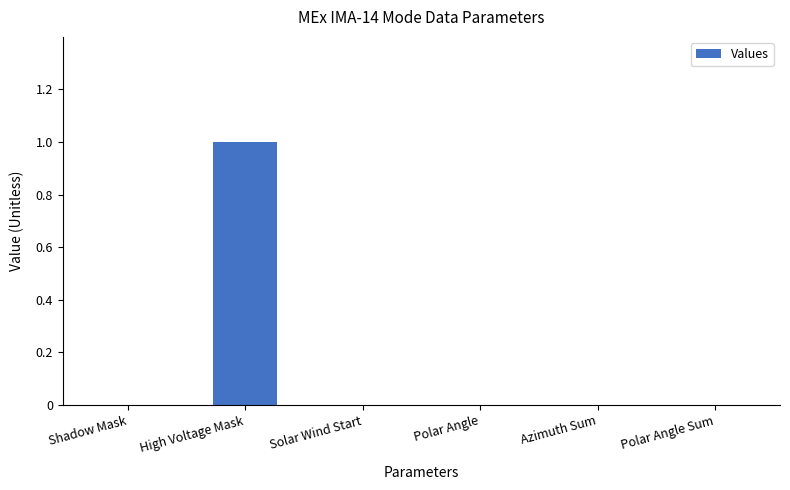

Reading right to left, list all the values displayed in this chart.

Polar Angle Sum=0	Azimuth Sum=0	Polar Angle=0	Solar Wind Start=0	High Voltage Mask=1	Shadow Mask=0